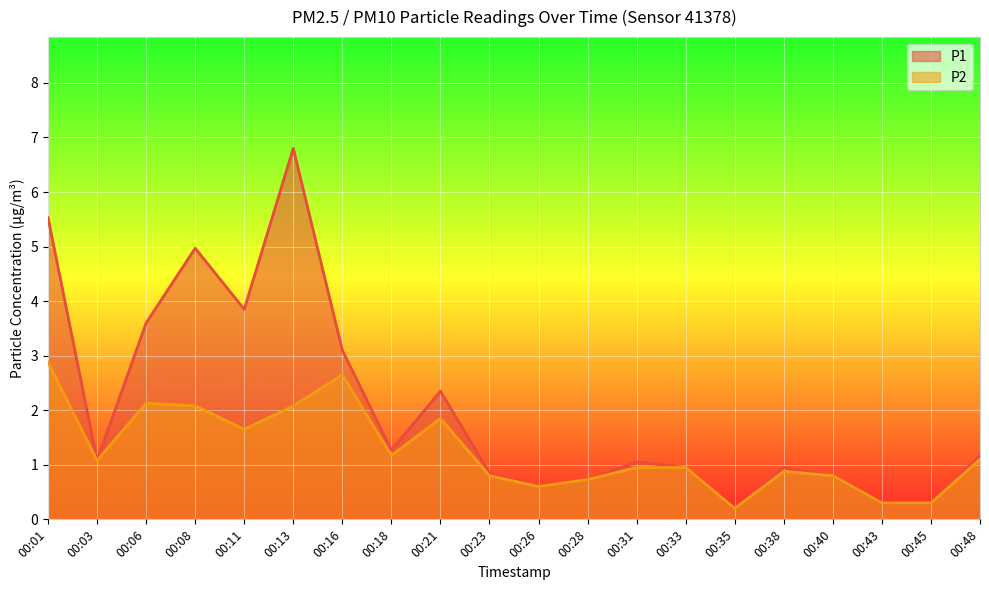

What is the average value of the P2 series?

1.3